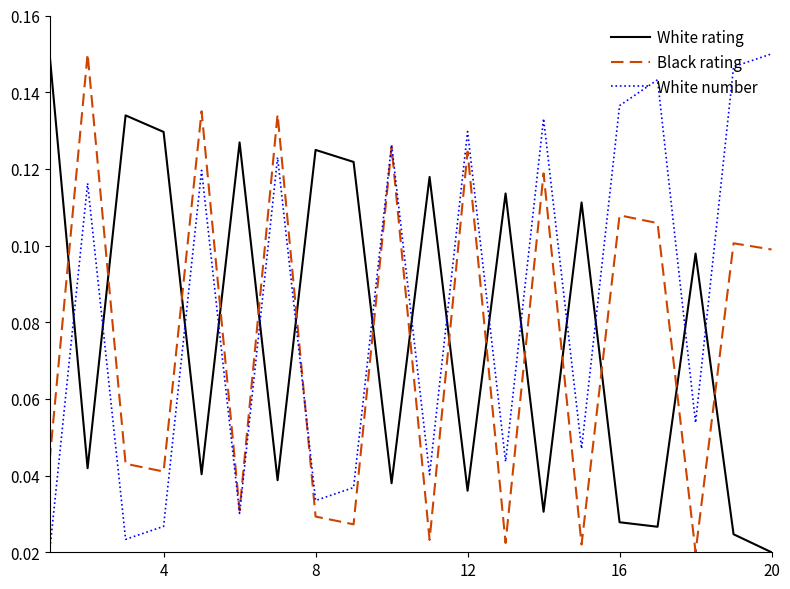

How many times do Black rating and White rating cross each other?

15